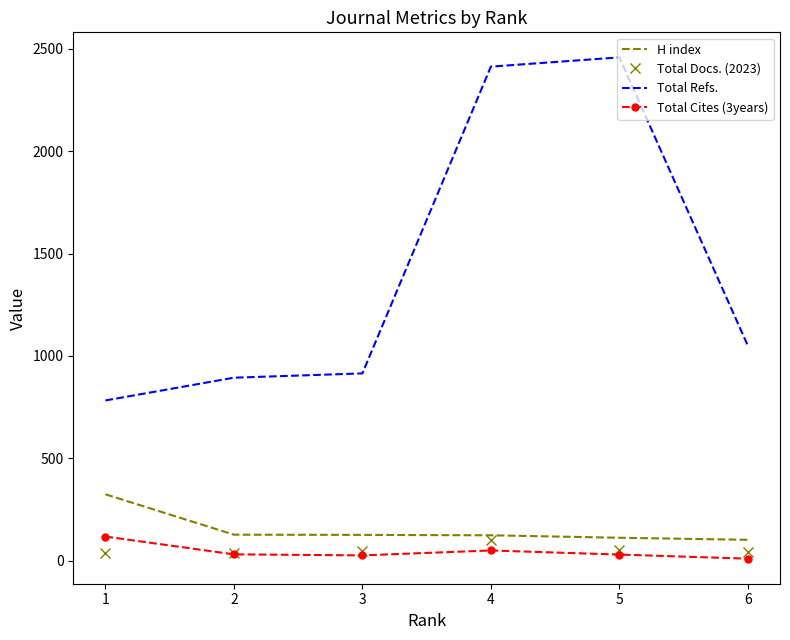

Which series changed the most between 1 and 4?

Total Refs.